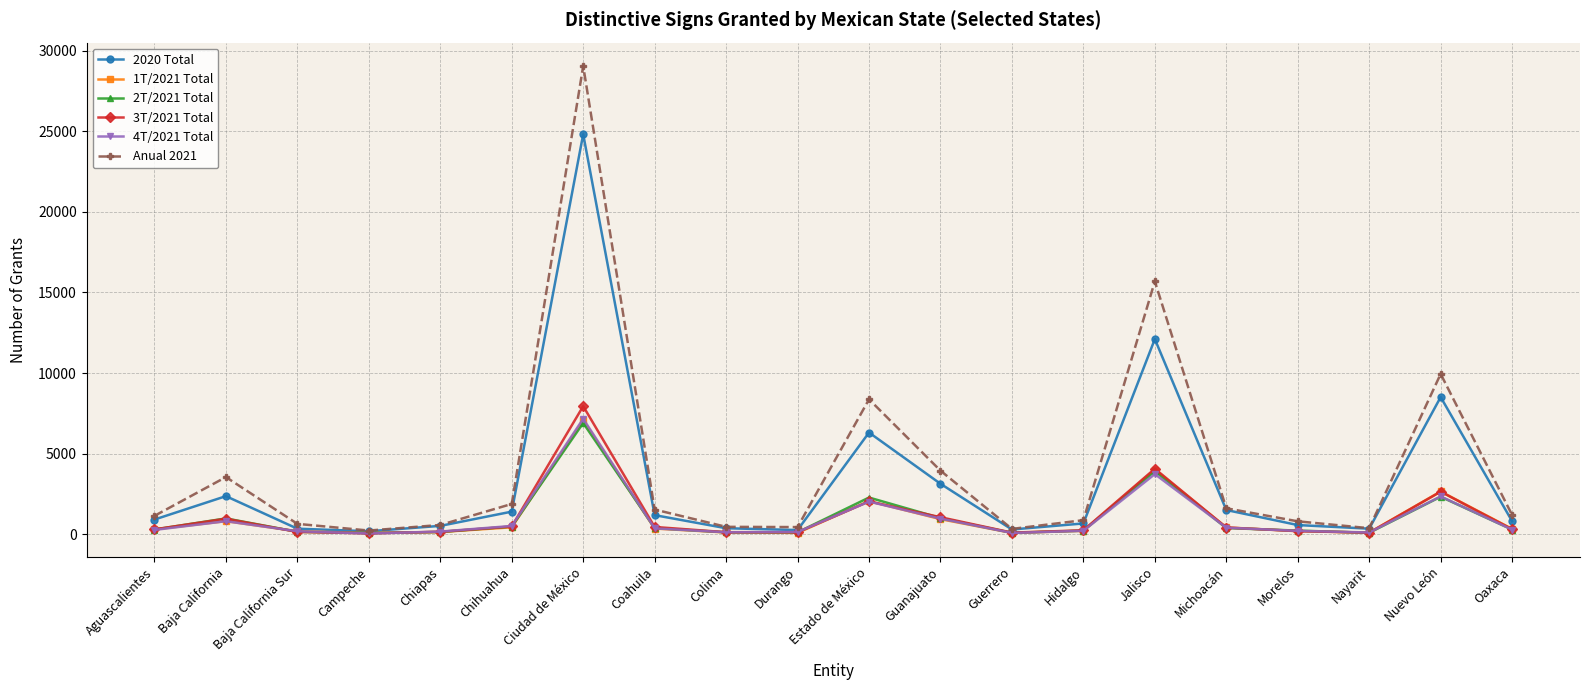

What is the difference between the second highest and second lowest values in the 2020 Total series?

11855